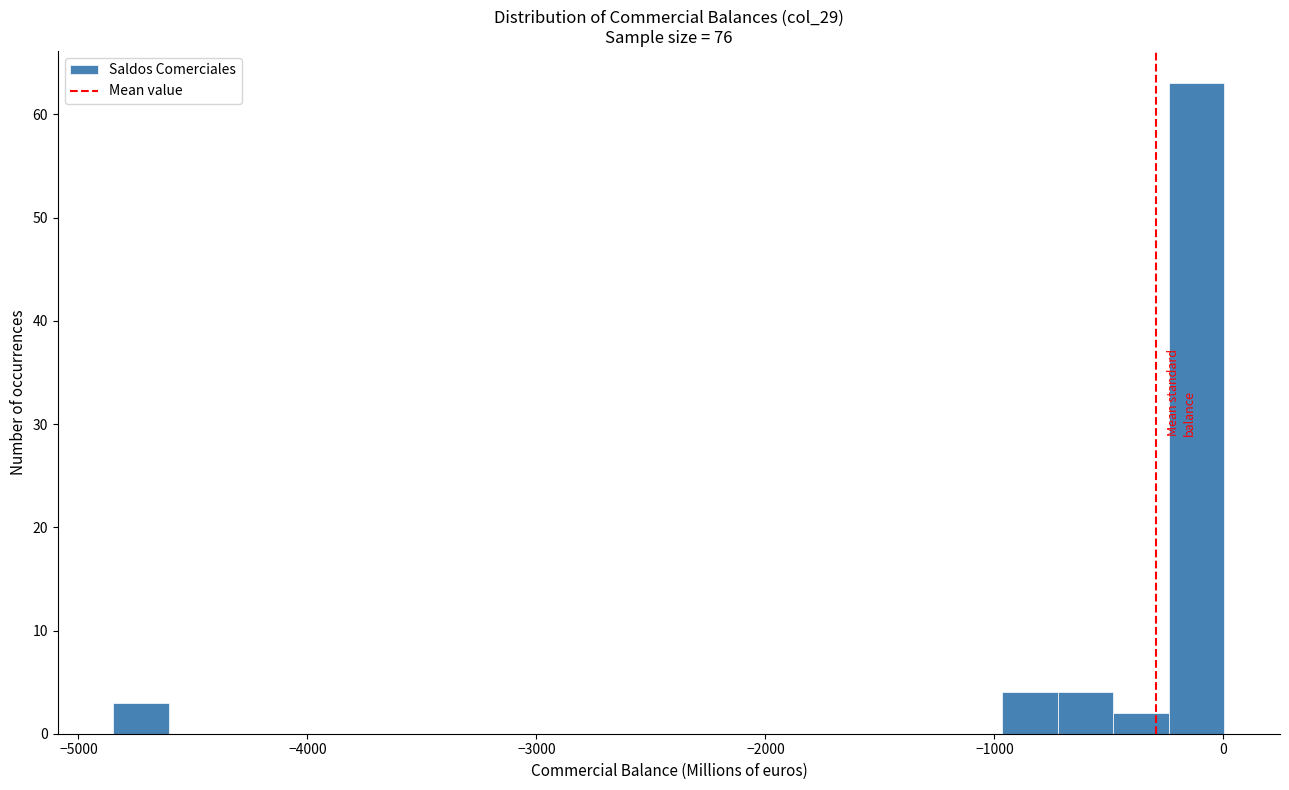

Around what value on the x-axis is the tallest bar? Give the approximate position of its centre, as read against the axis.

-100